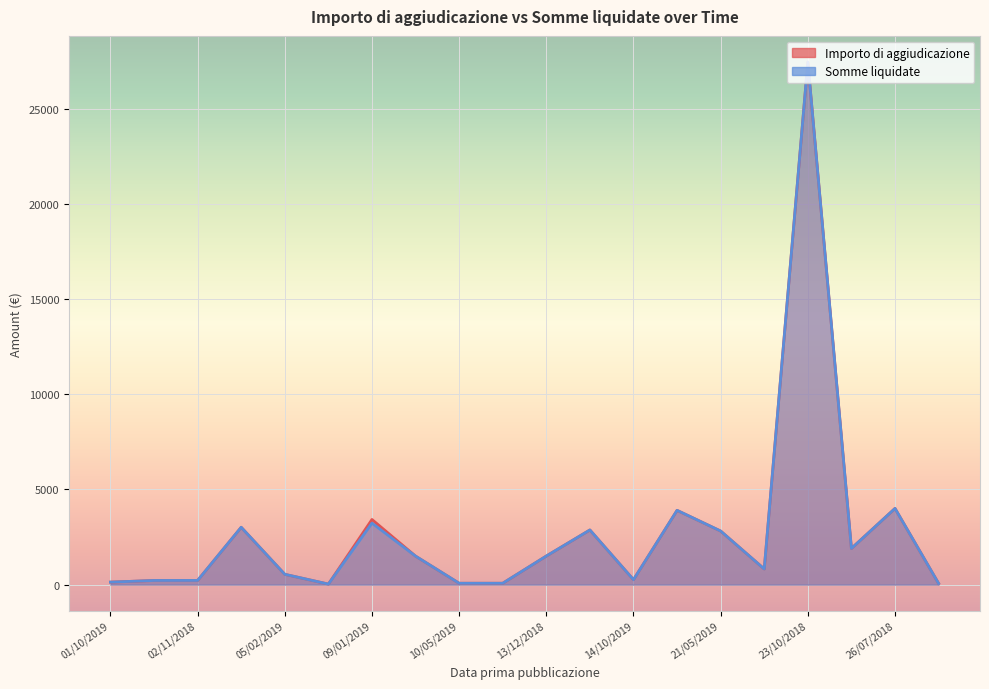

True or false: Importo di aggiudicazione has a value of 70.1 at 13/06/2019.

True